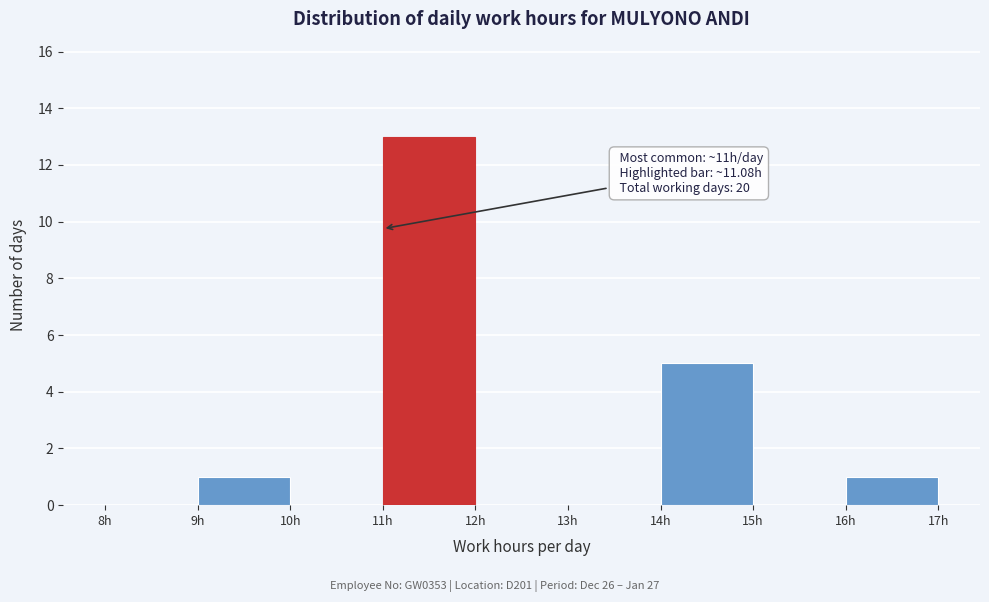

Which range on the x-axis has the tallest bar?

11 to 12